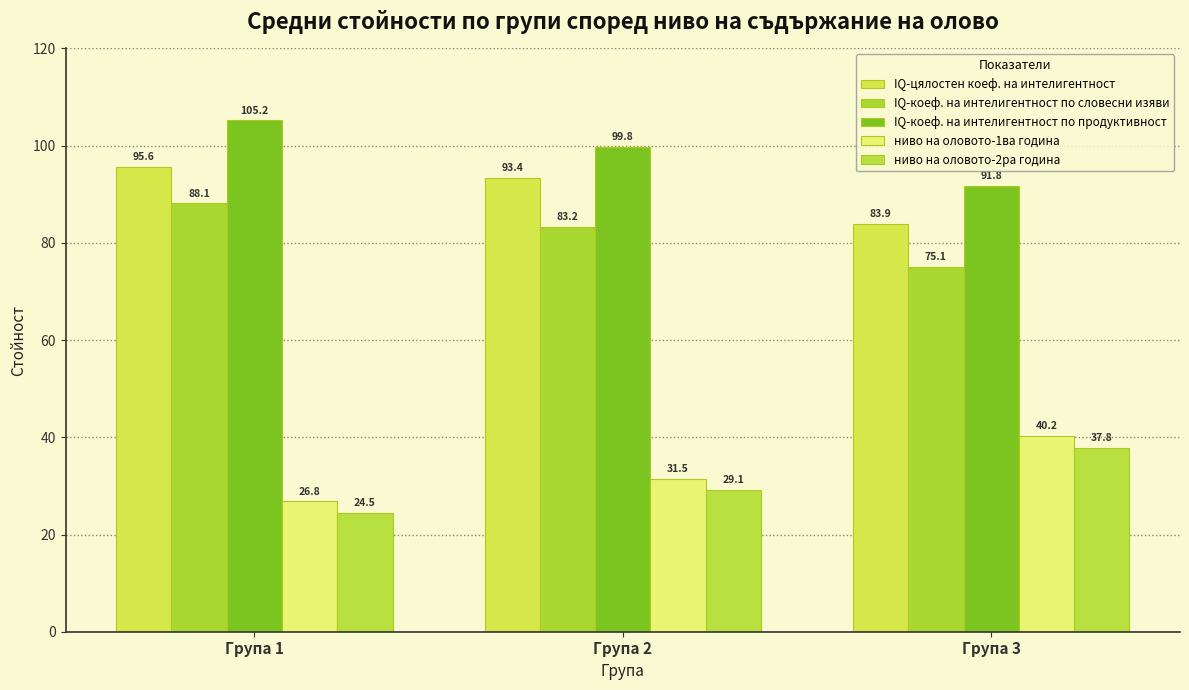

What is the approximate value of IQ-коеф. на интелигентност по словесни изяви at Група 3?

75.1